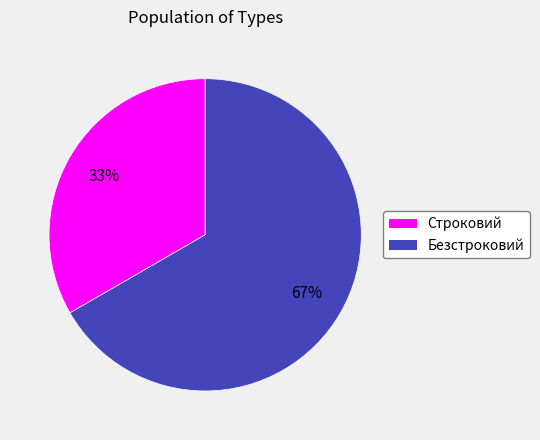

How many slices are in this pie chart?

2